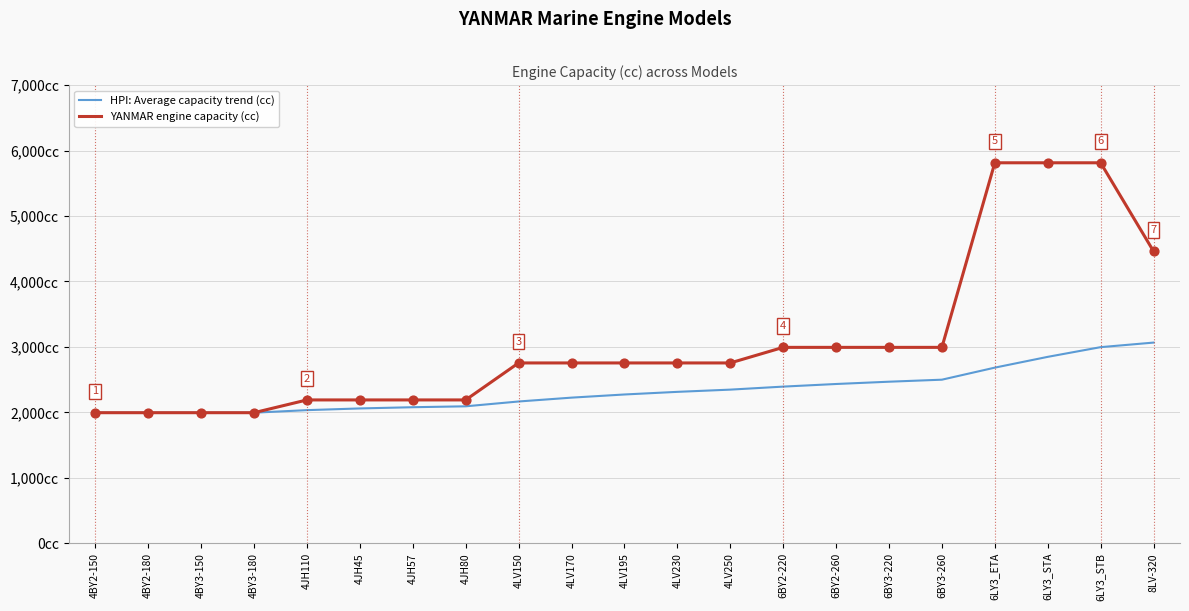

Is the value of YANMAR engine capacity (cc) at 4JH110 greater than the value of HPI: Average capacity trend (cc) at 4BY2-150?

Yes